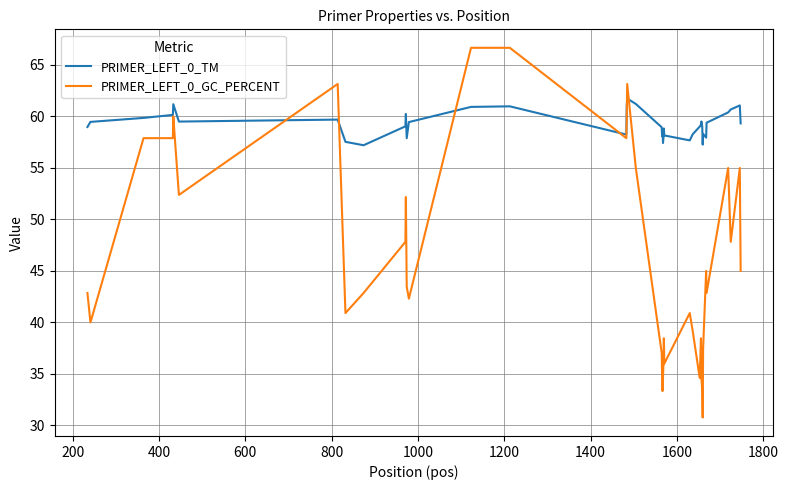

What are all the series names shown in the legend?

PRIMER_LEFT_0_TM, PRIMER_LEFT_0_GC_PERCENT